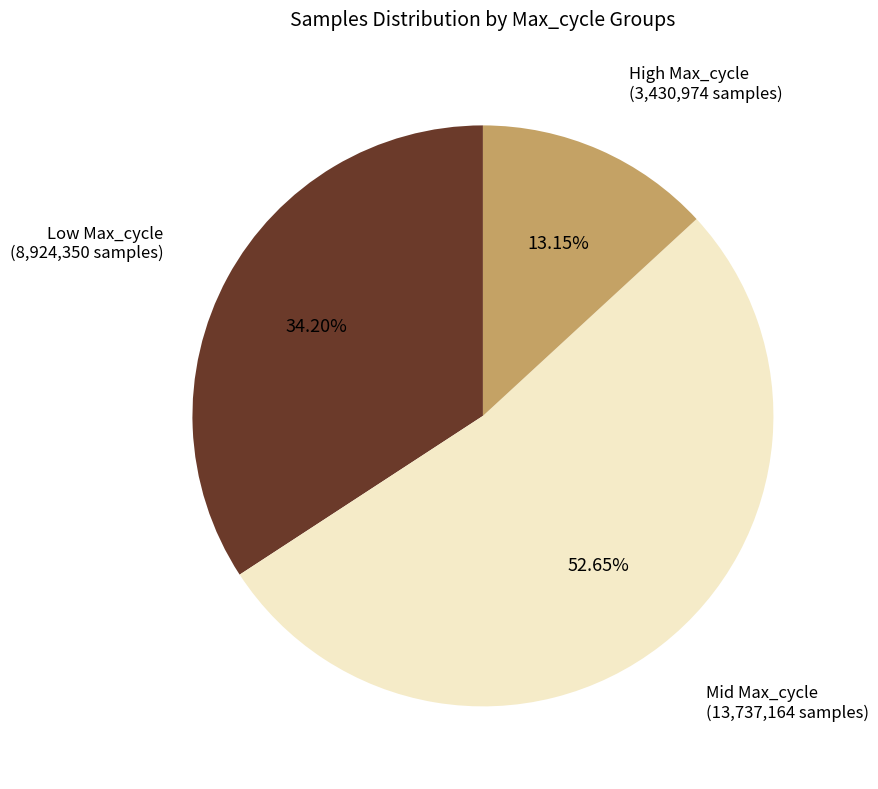

What is the largest slice in the pie chart?

Mid Max_cycle